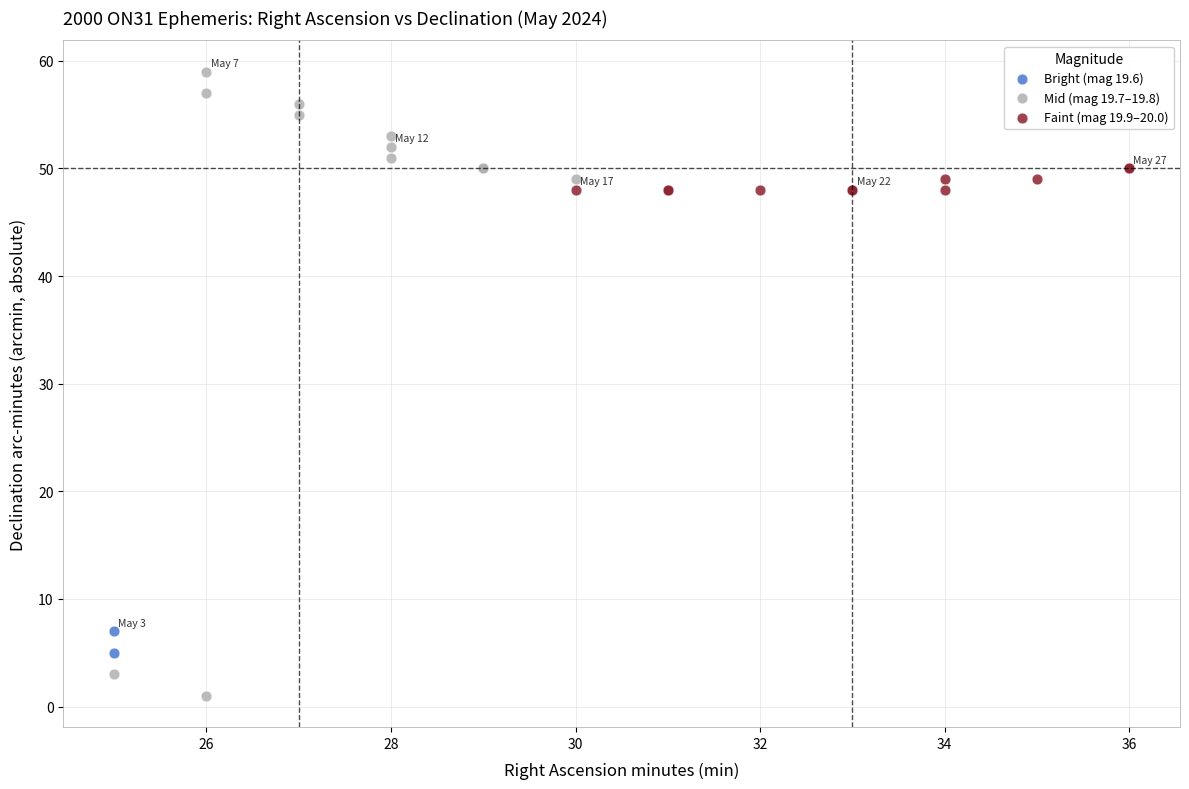

Which series has the largest Y range (max minus min)?

Mid (mag 19.7–19.8)